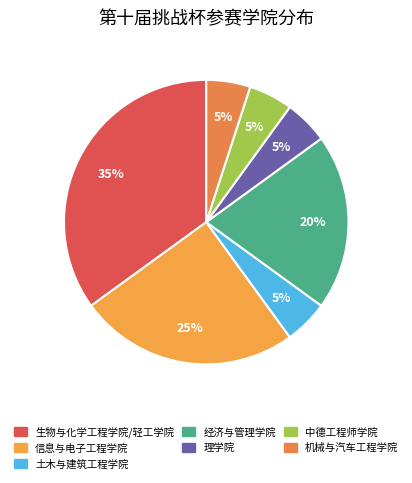

How many segments does this pie chart have?

7